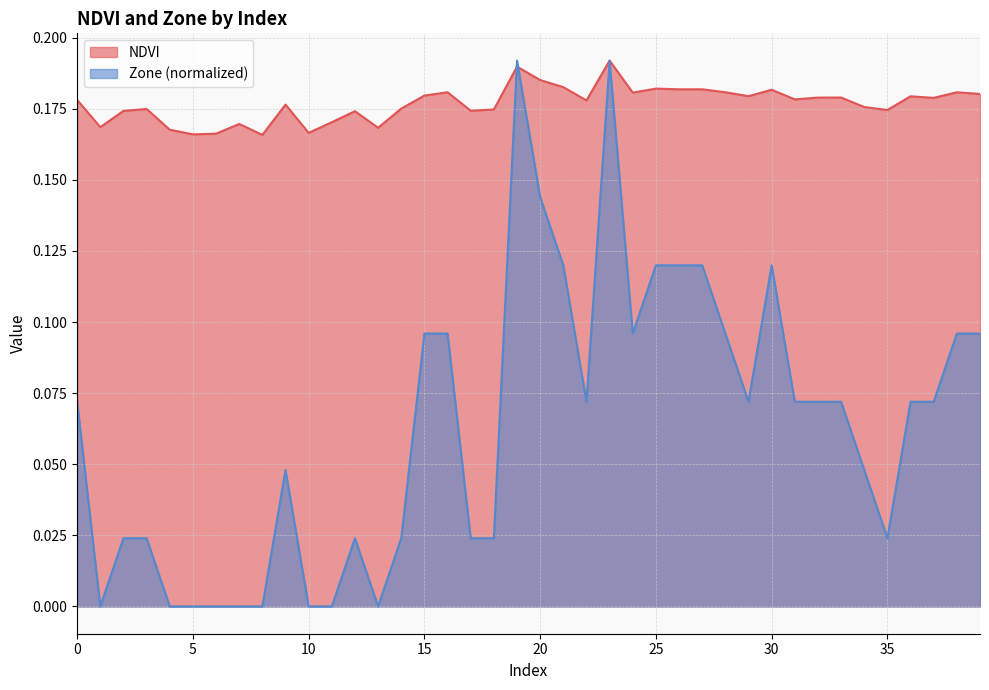

What value does the NDVI series have at 11?

0.2